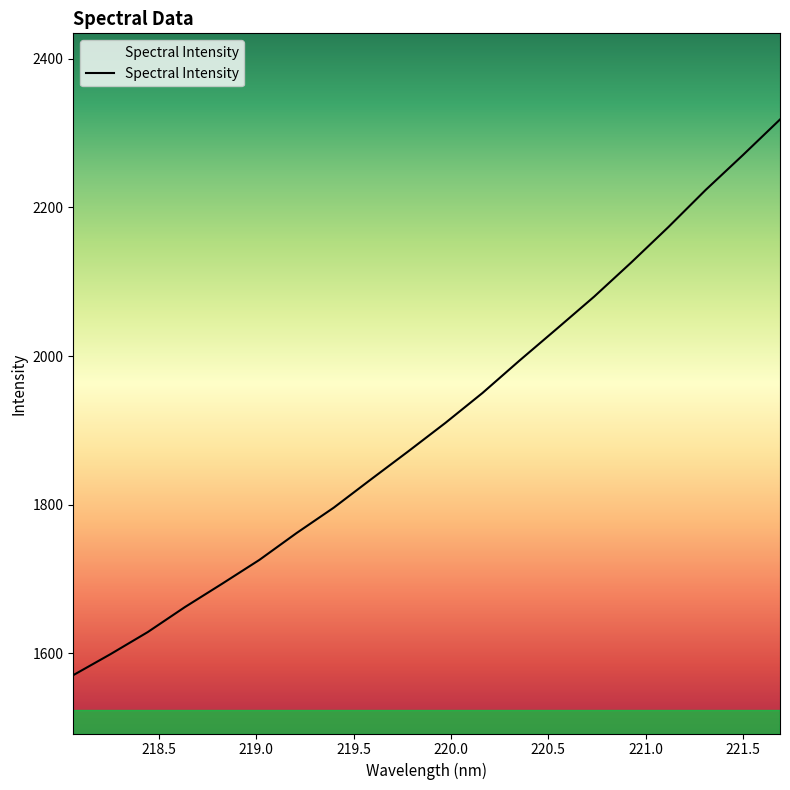

What is the difference between the maximum and minimum values?

747.6